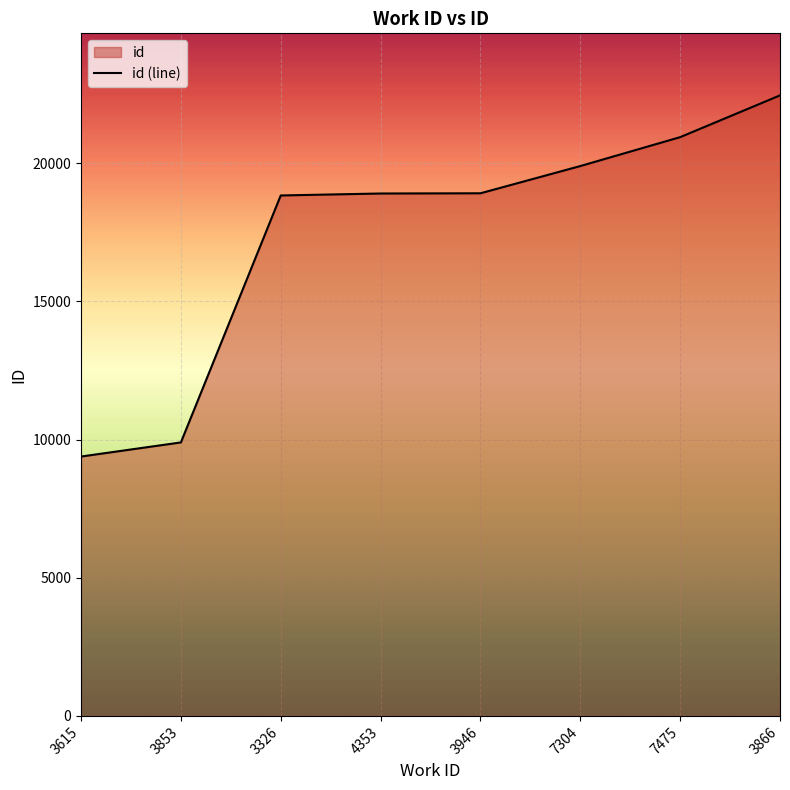

True or false: the data has more than 0 interior local peaks.

False